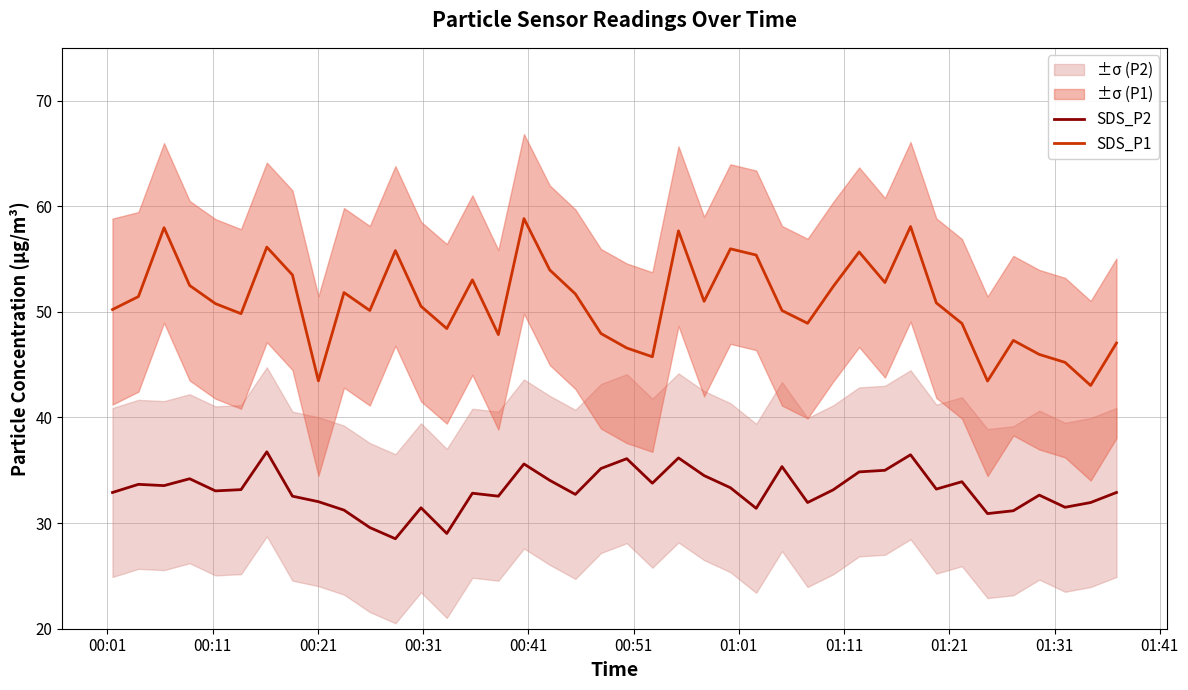

True or false: SDS_P1 and SDS_P2 intersect in this chart.

False